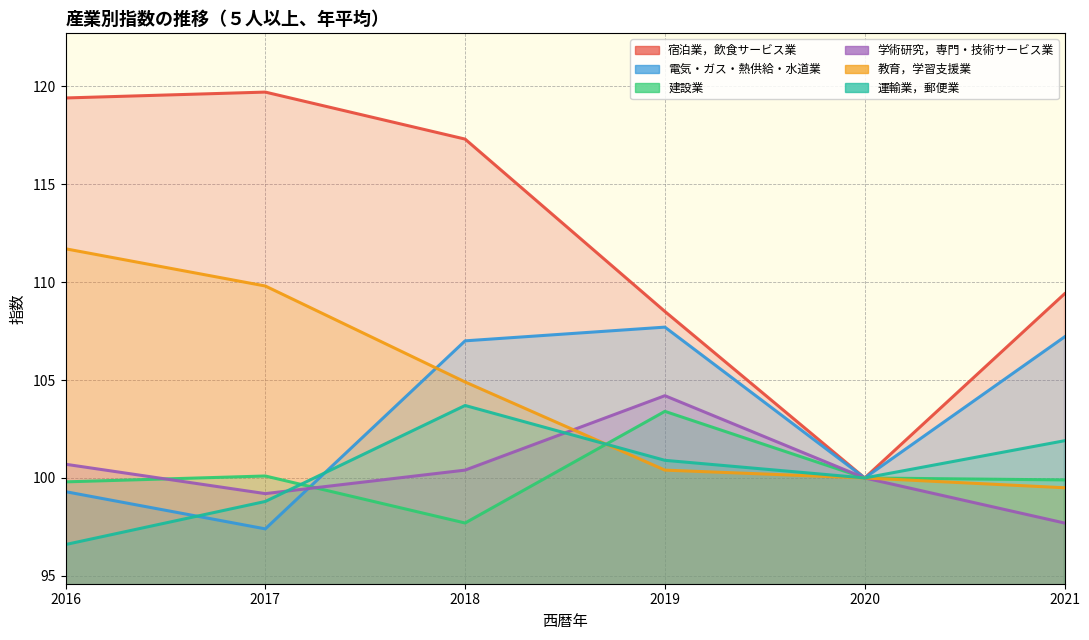

In 運輸業，郵便業, how many points are lower than both neighbors (excluding endpoints)?

1